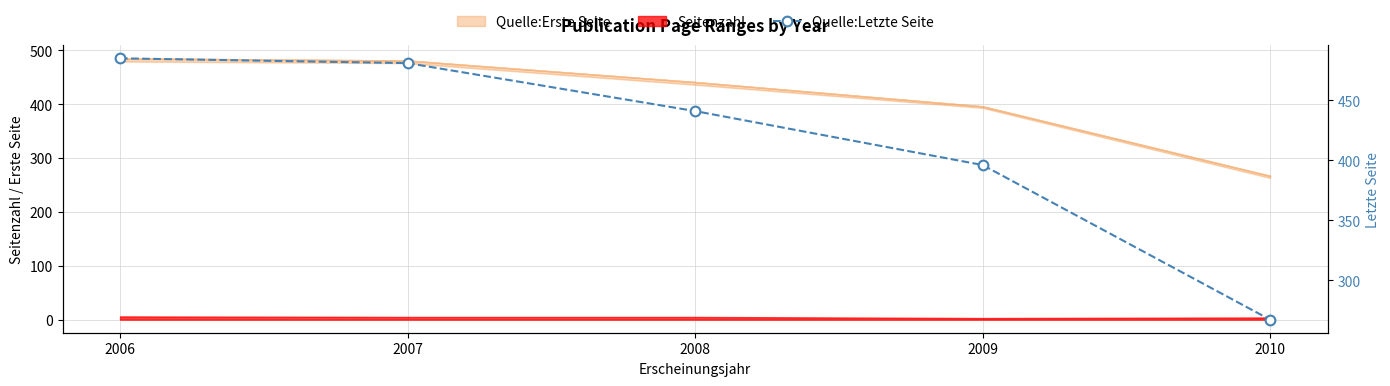

Does the chart have visible grid lines?

Yes